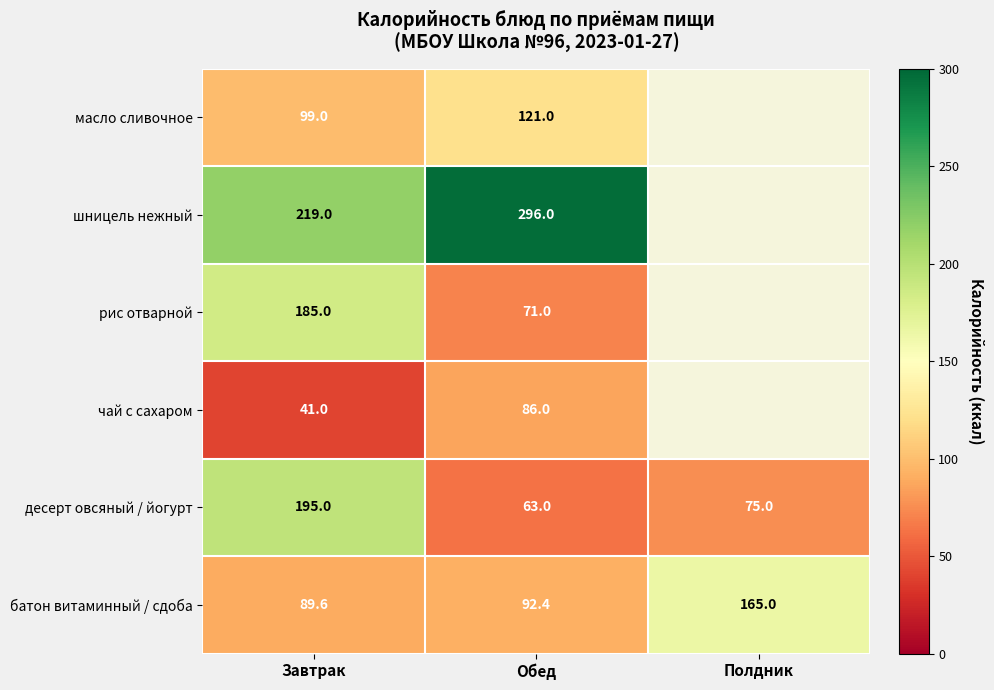

Rank the categories by батон витаминный / сдоба value from lowest to highest.

Завтрак, Обед, Полдник